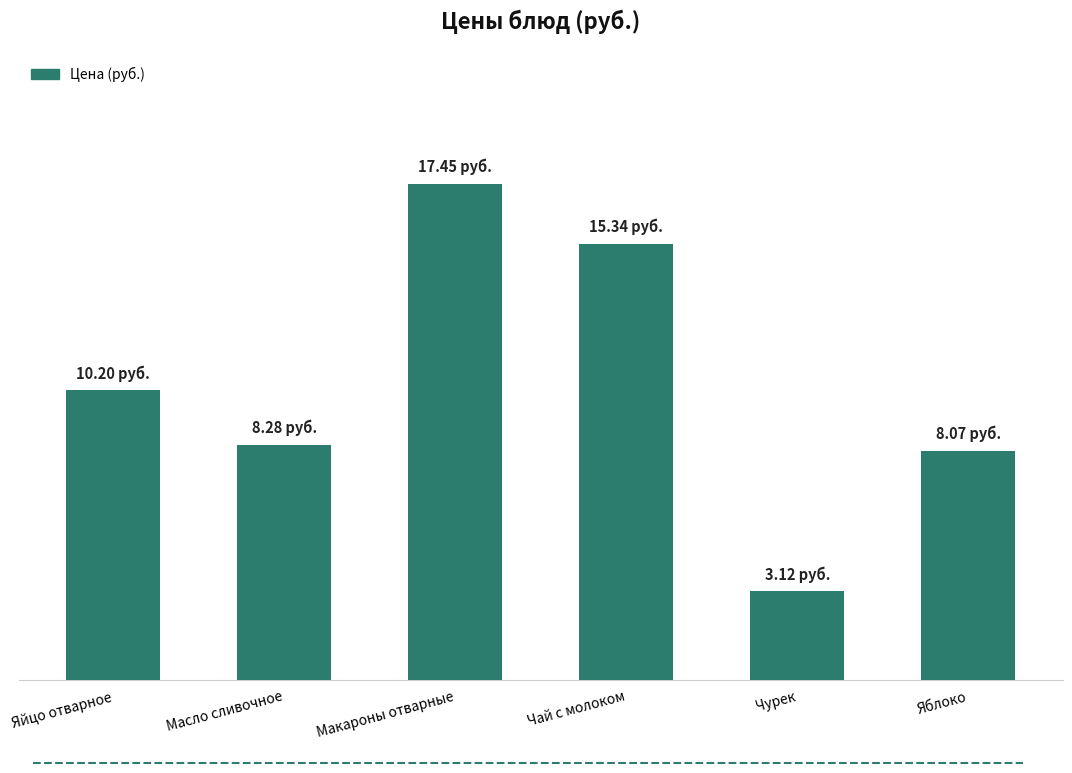

How many values are below 10?

3